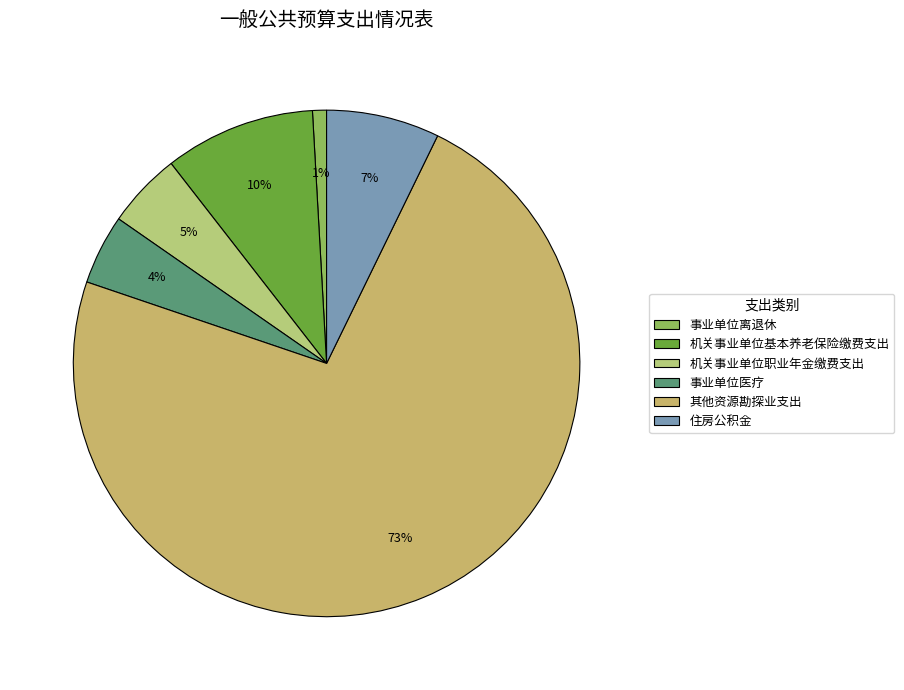

Is it true that 机关事业单位基本养老保险缴费支出 is 10% of the pie?

True